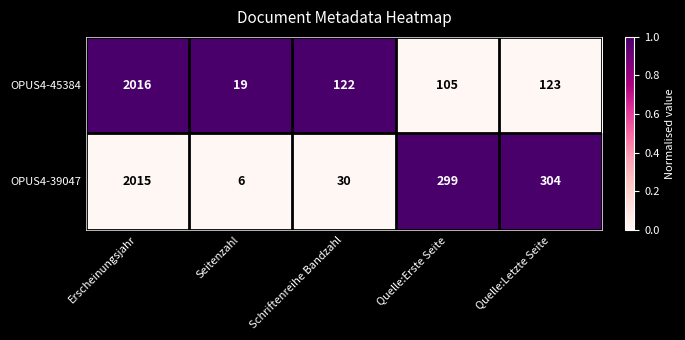

How many series are shown in this chart?

2